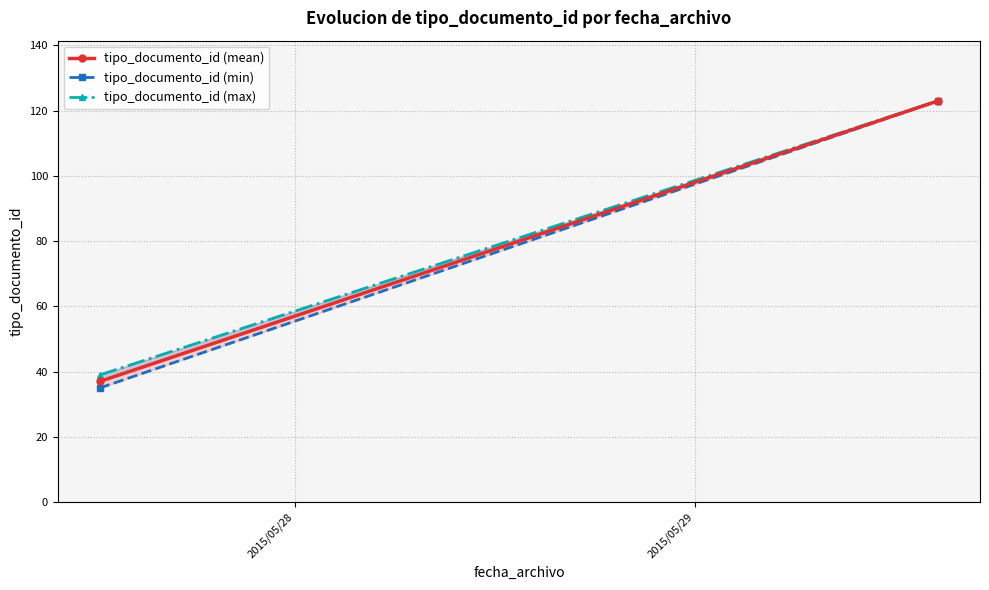

What is the difference between the highest and lowest values at 2015/05/28?

4